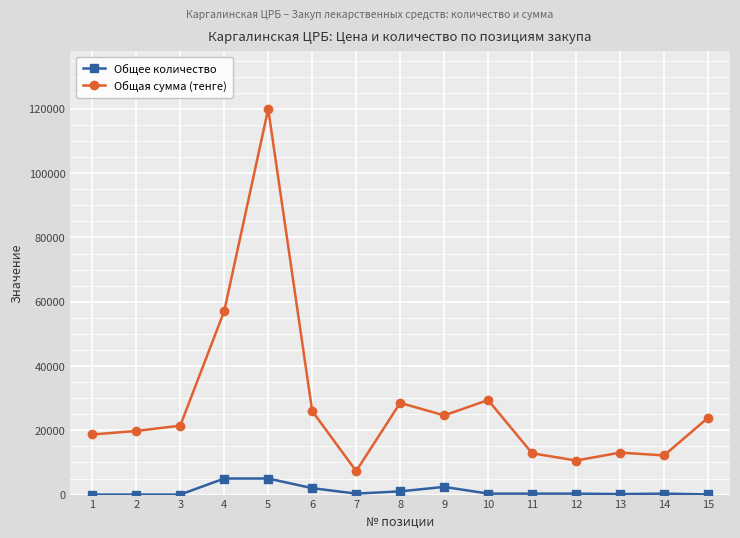

What is the difference between the highest and lowest values at 6?

24000.0